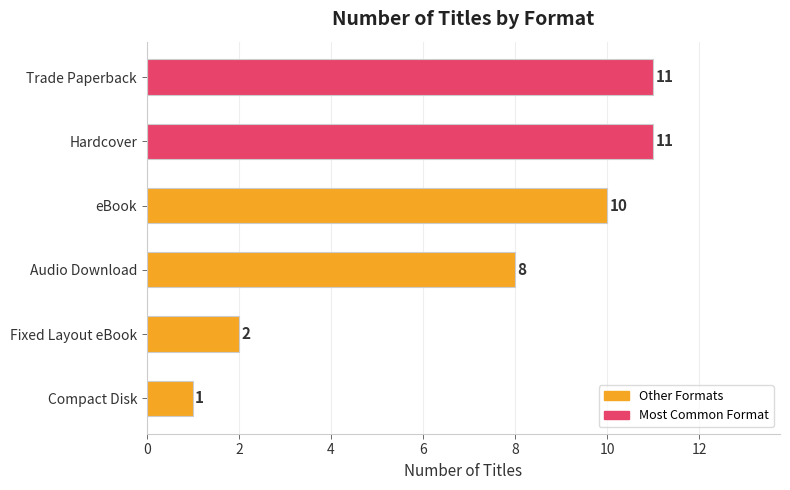

What is the label of the 5th bar from the bottom?

Hardcover